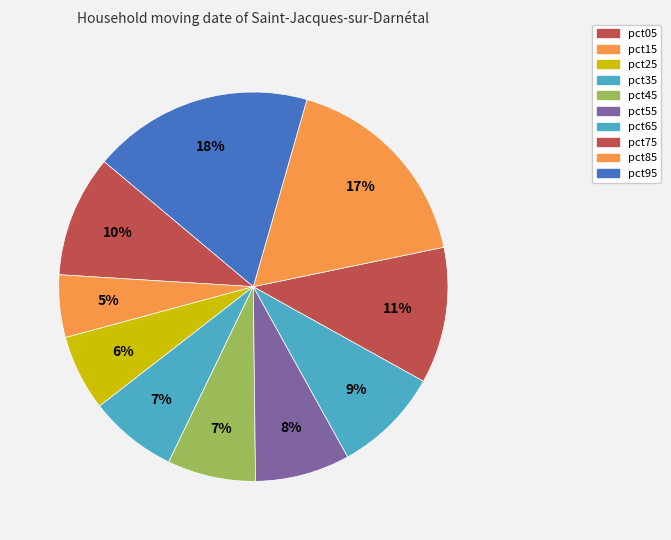

What is the largest slice in the pie chart?

pct95